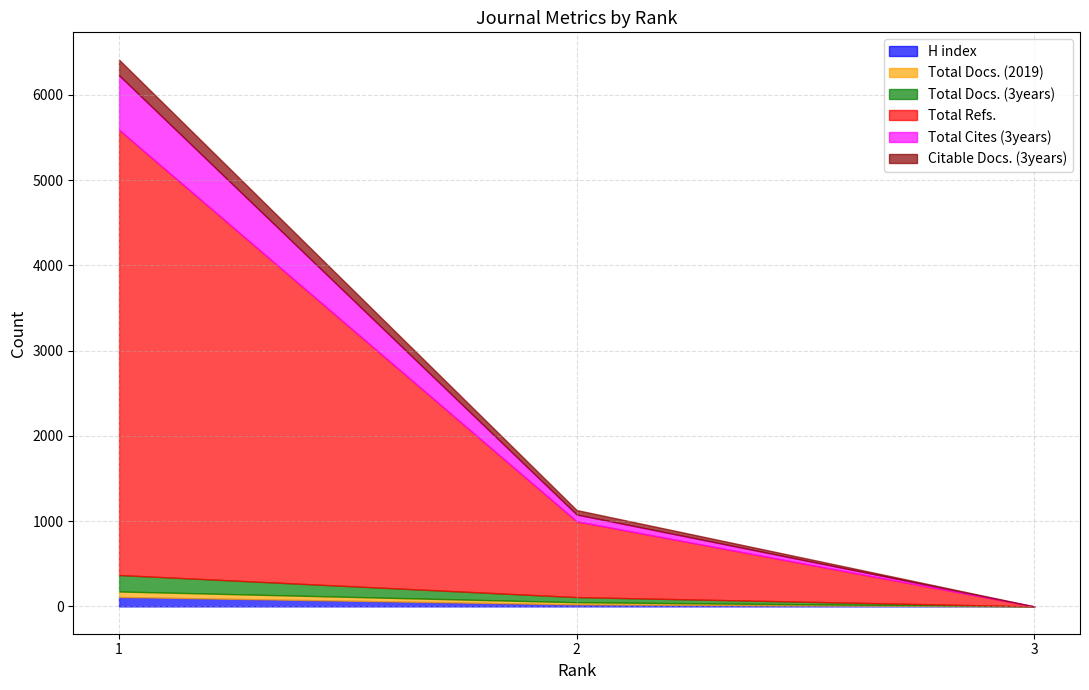

Is the value of Total Refs. at 3 greater than the value of Citable Docs. (3years) at 2?

No